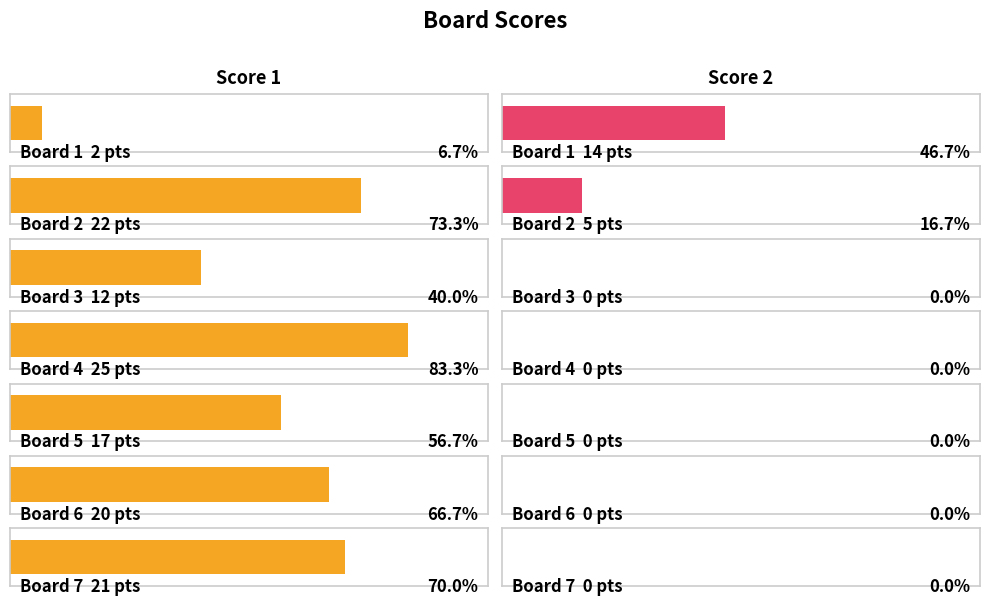

How many bars are there in each group?

2